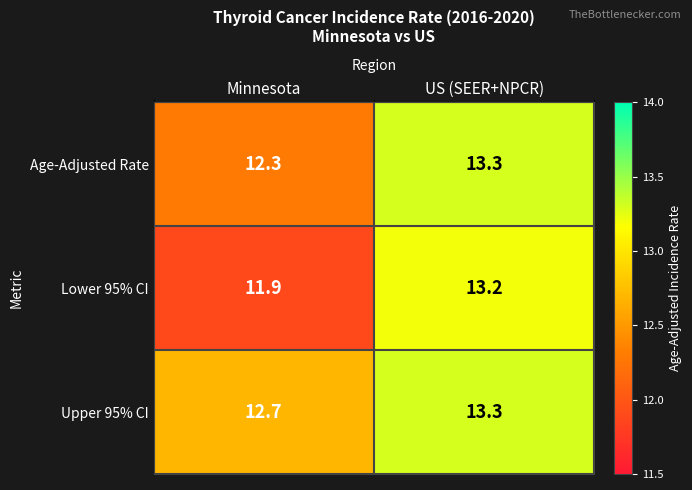

What value does the Age-Adjusted Rate series have at Minnesota?

12.3